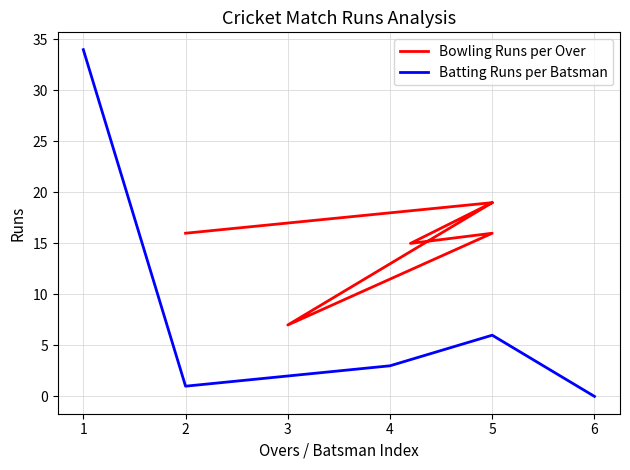

Which series has the largest range (max minus min)?

Batting Runs per Batsman